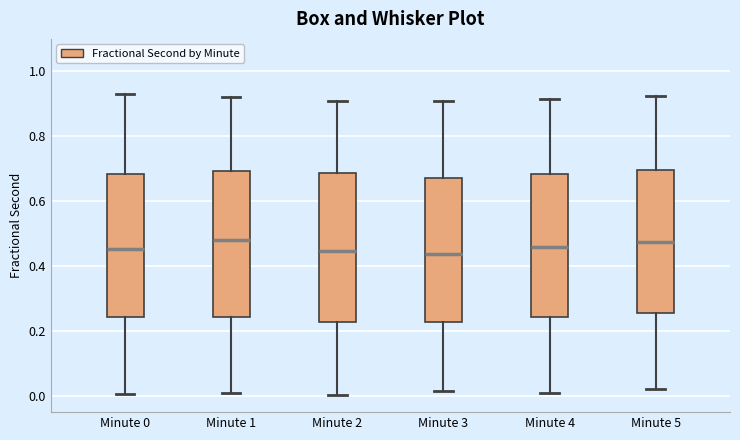

Reading left to right, transcribe this box plot: for each box, give where its median line is, the range the box spans, and where its two whiskers end, as read against the y-axis. The values are not printed on the chart, so give them approximately, as read against the axis.

Minute 0: median 0.46, box 0.24 to 0.68, whiskers 0.00 to 0.94
Minute 1: median 0.48, box 0.24 to 0.70, whiskers 0.00 to 0.92
Minute 2: median 0.44, box 0.22 to 0.68, whiskers 0.00 to 0.90
Minute 3: median 0.44, box 0.22 to 0.68, whiskers 0.02 to 0.92
Minute 4: median 0.46, box 0.24 to 0.68, whiskers 0.02 to 0.92
Minute 5: median 0.48, box 0.26 to 0.70, whiskers 0.02 to 0.92